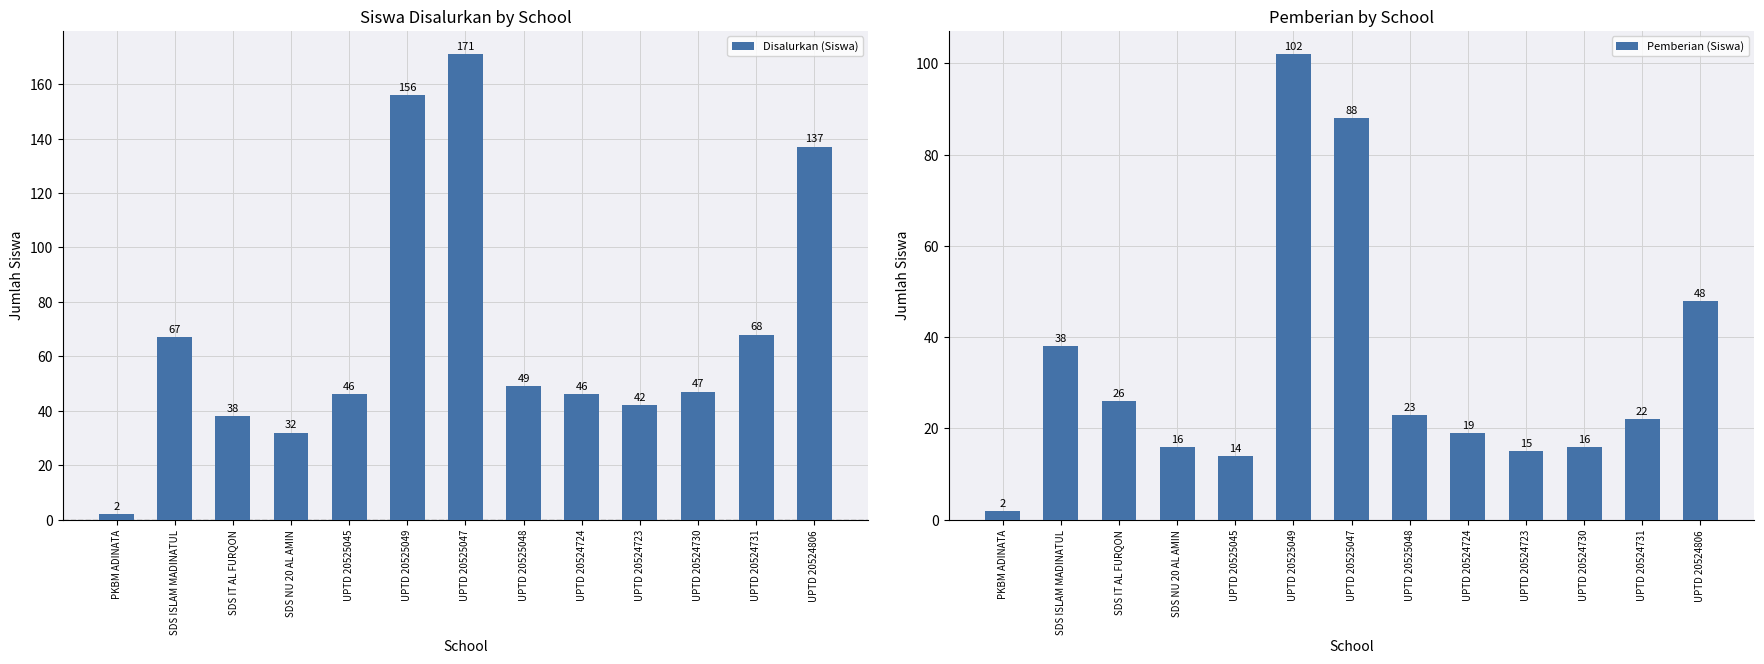

Reading left to right, extract all data points from this chart.

Disalurkan (Siswa): PKBM ADINATA=2	SDS ISLAM MADINATUL=67	SDS IT AL FURQON=38	SDS NU 20 AL AMIN=32	UPTD 20525045=46	UPTD 20525049=156	UPTD 20525047=171	UPTD 20525048=49	UPTD 20524724=46	UPTD 20524723=42	UPTD 20524730=47	UPTD 20524731=68	UPTD 20524806=137
Pemberian (Siswa): PKBM ADINATA=2	SDS ISLAM MADINATUL=38	SDS IT AL FURQON=26	SDS NU 20 AL AMIN=16	UPTD 20525045=14	UPTD 20525049=102	UPTD 20525047=88	UPTD 20525048=23	UPTD 20524724=19	UPTD 20524723=15	UPTD 20524730=16	UPTD 20524731=22	UPTD 20524806=48